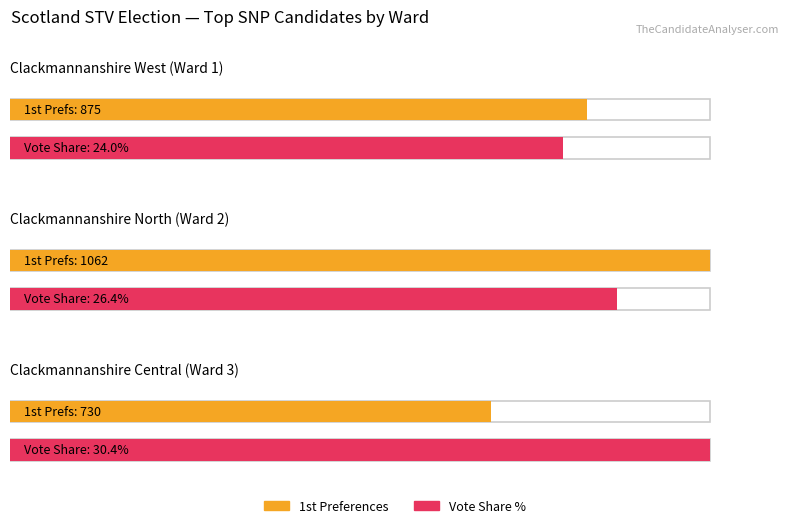

How many distinct data groups are displayed?

2